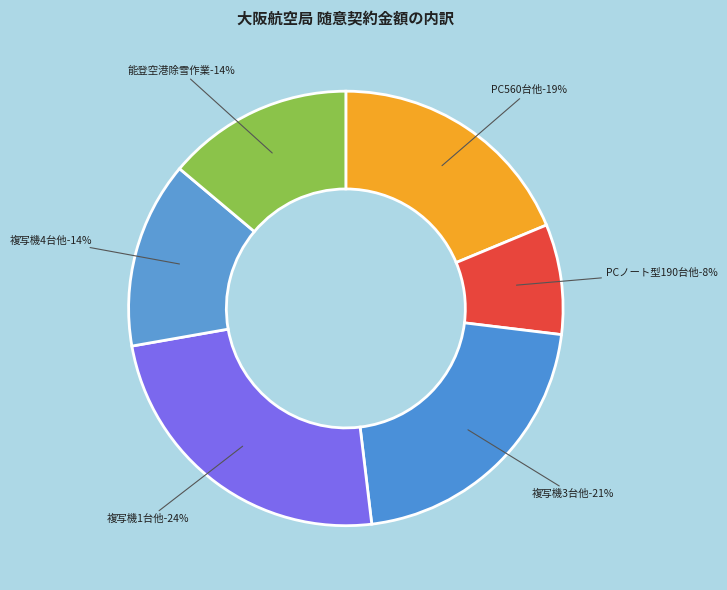

Is there any slice that represents more than half of the pie?

No